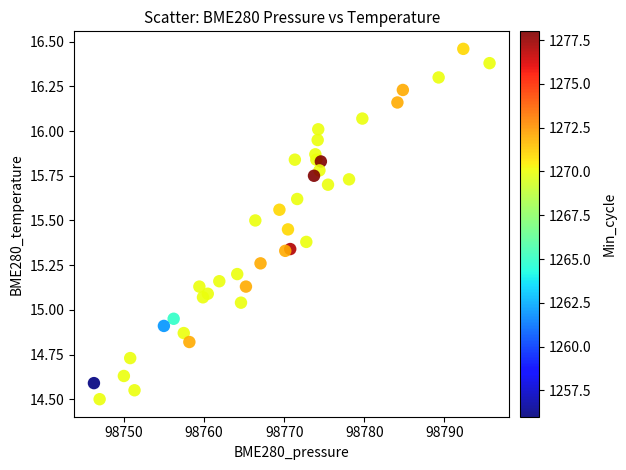

What is the range of X values (max minus min)?

49.4